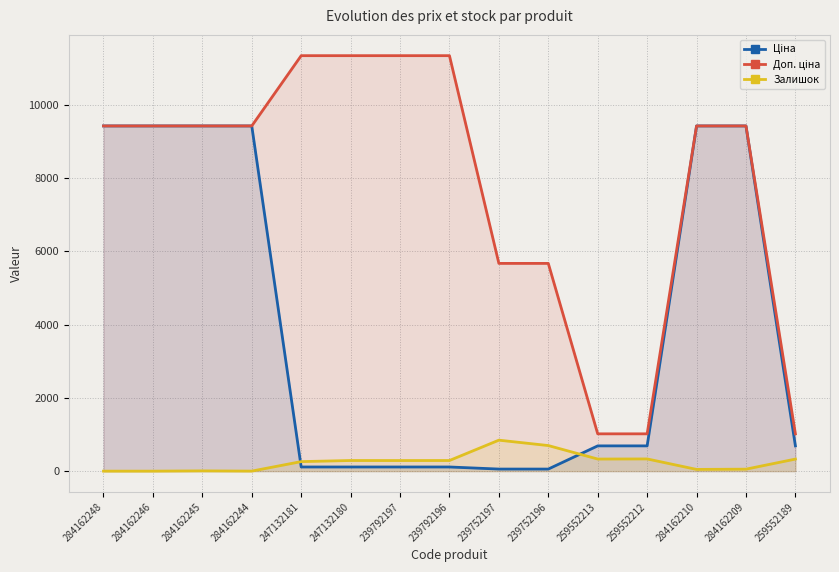

The Ціна series shows 1050.4 at 259552213. True or false?

False